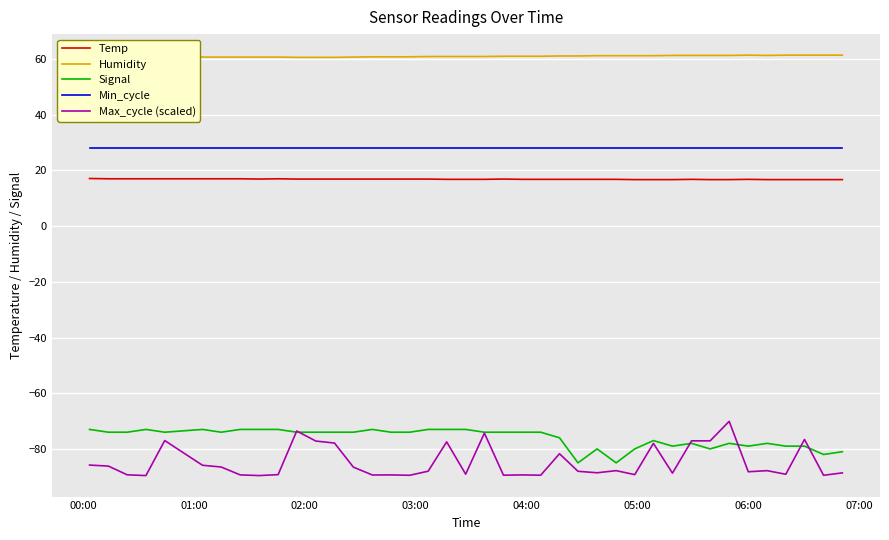

What is the highest value of the Min_cycle series?

28.0